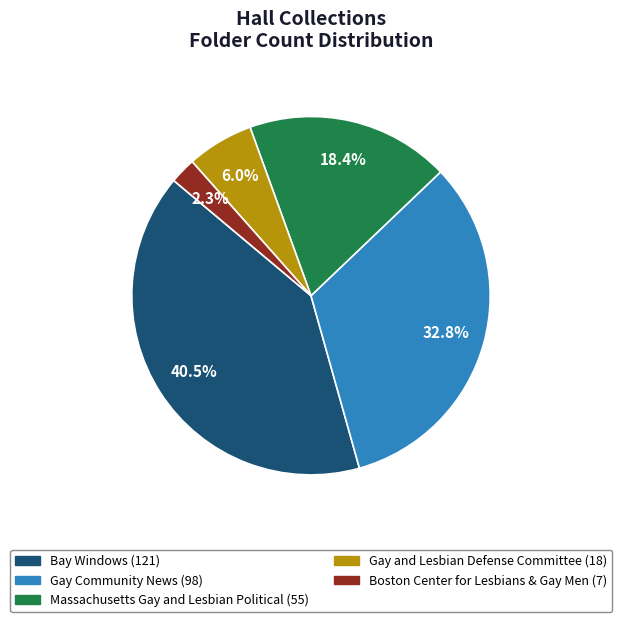

To the nearest percent, what is the average slice percentage?

20%